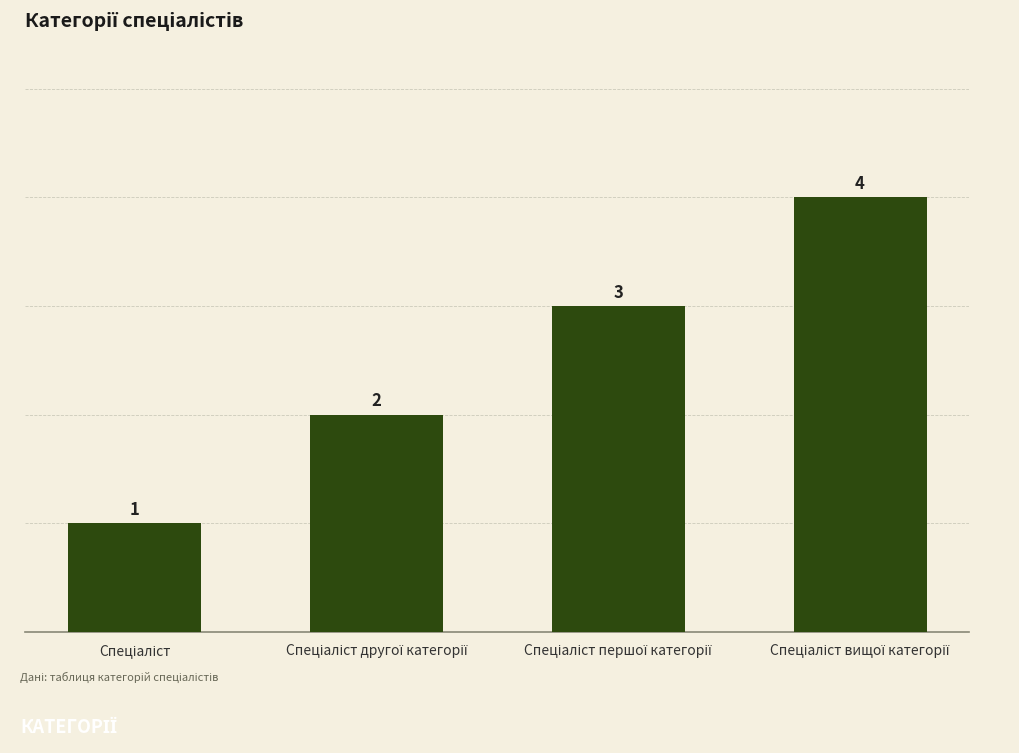

Reading left to right, list all the values displayed in this chart.

1	2	3	4